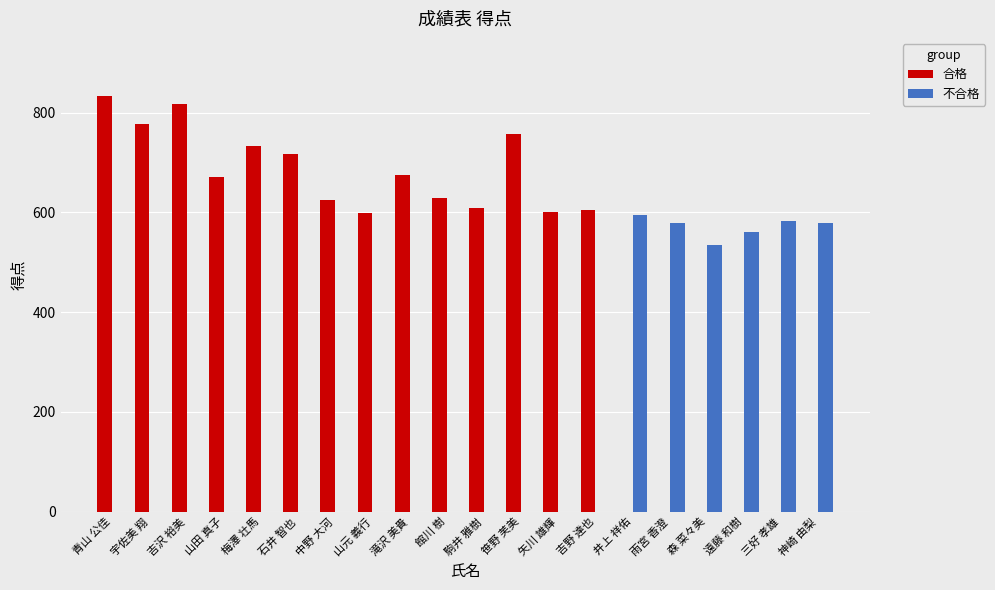

How many groups of bars are there?

20